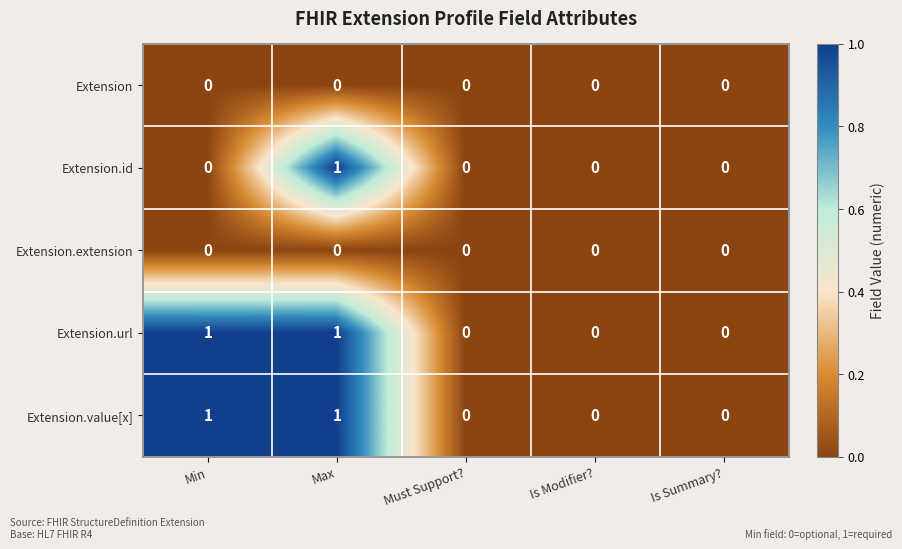

The Extension.value[x] series shows 0 at Is Modifier?. True or false?

True